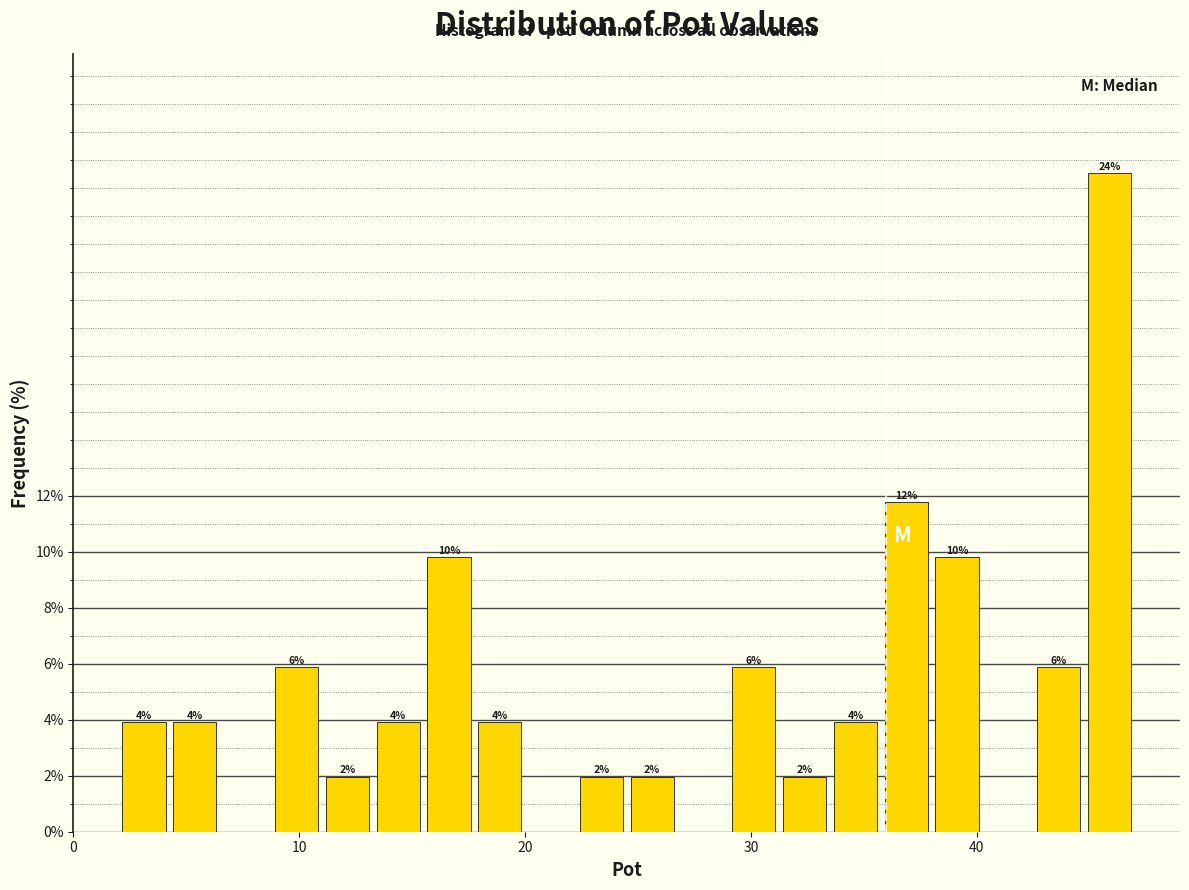

Around what value on the x-axis is the tallest bar? Give the approximate position of its centre, as read against the axis.

46